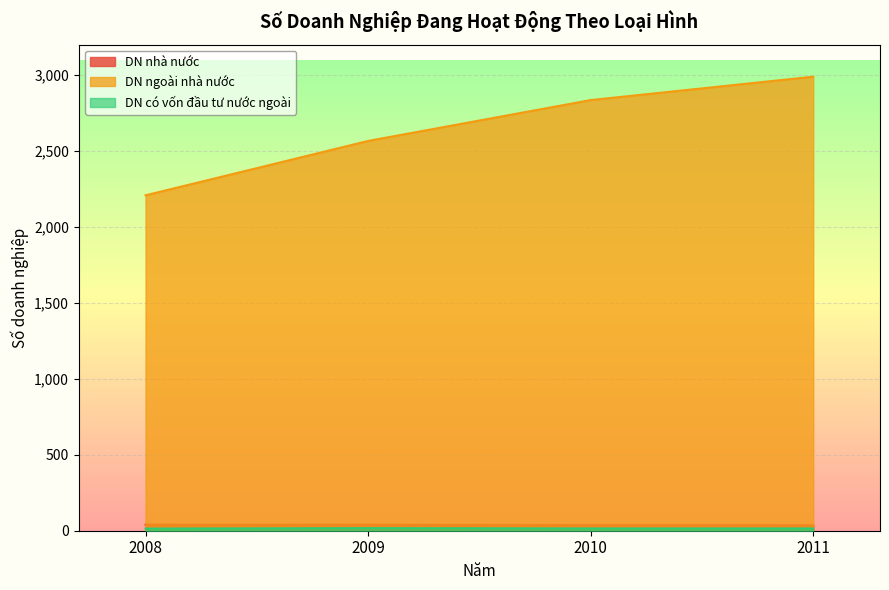

What is the difference between the maximum and minimum values in the DN có vốn đầu tư nước ngoài series?

3